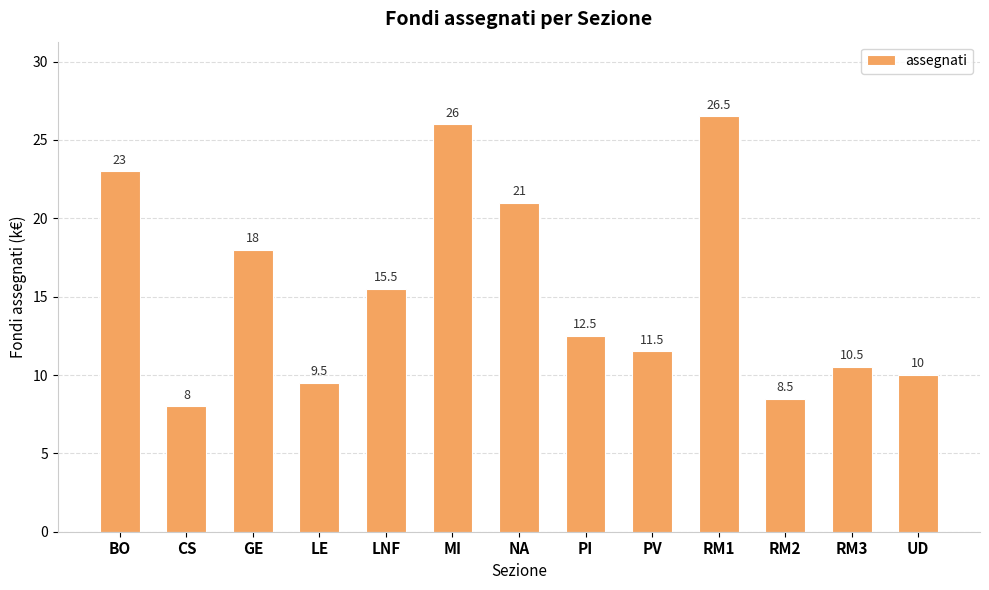

Which label corresponds to the largest value in the chart?

RM1